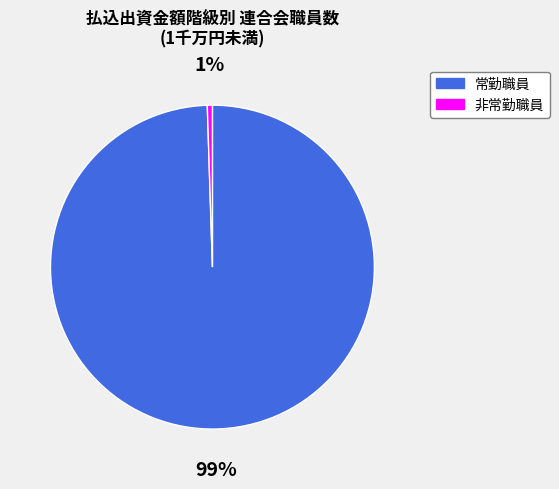

To the nearest percent, what is the average slice percentage?

50%